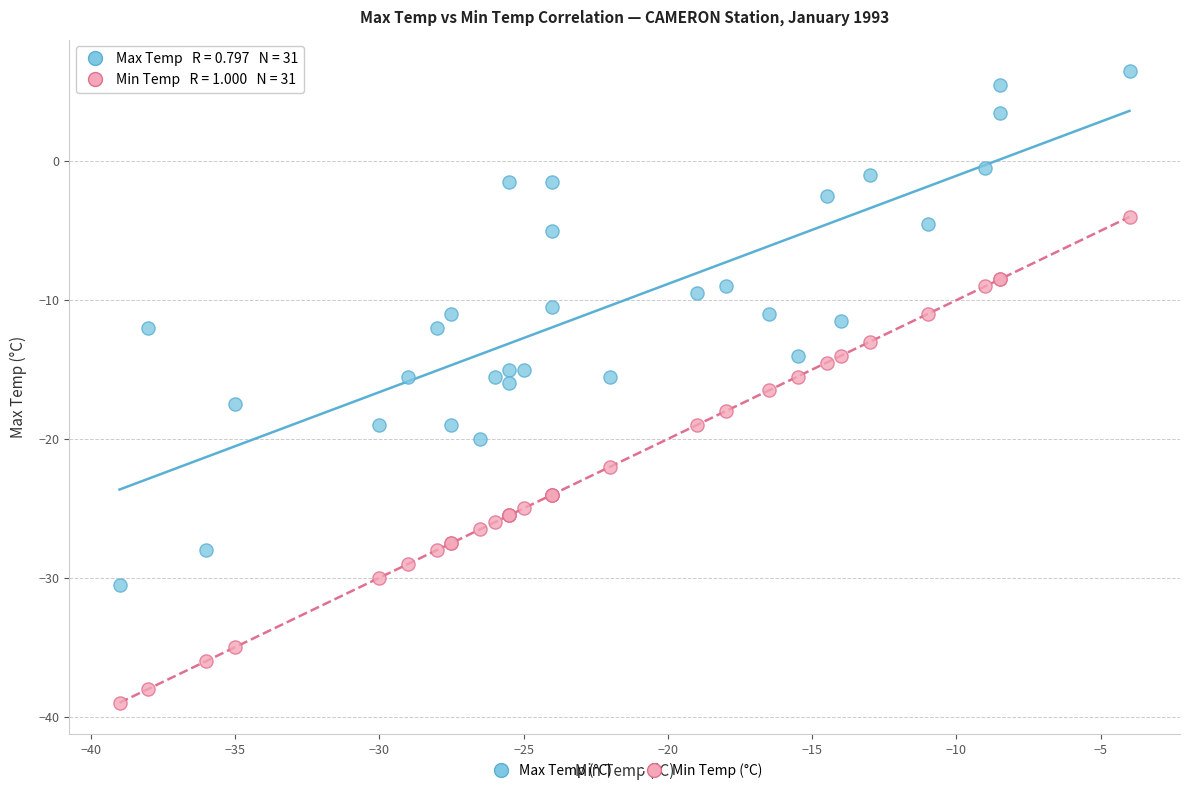

Which series has the largest Y range (max minus min)?

Max Temp (°C)